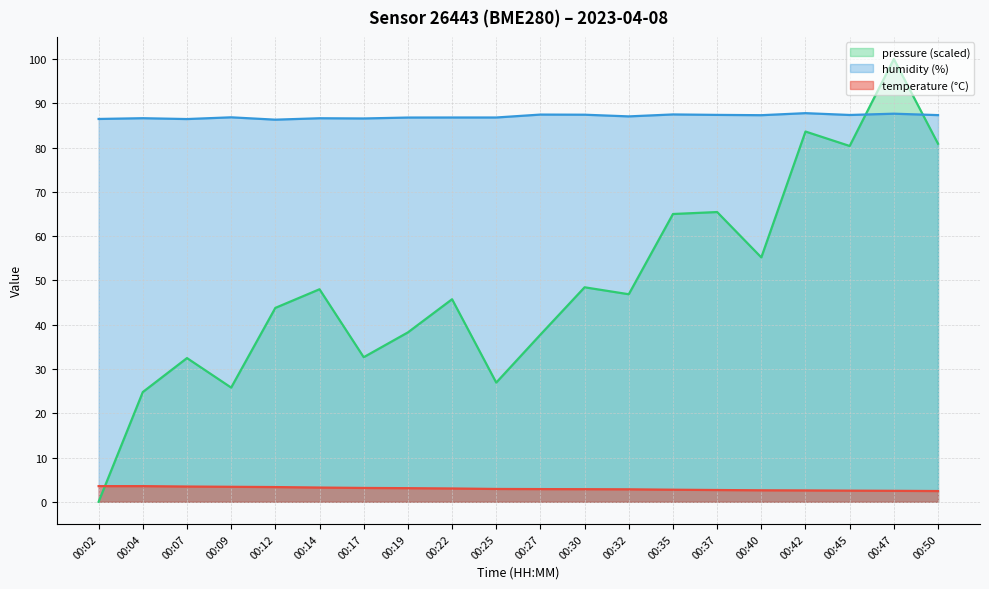

Does the chart display data point markers on the line(s)?

No